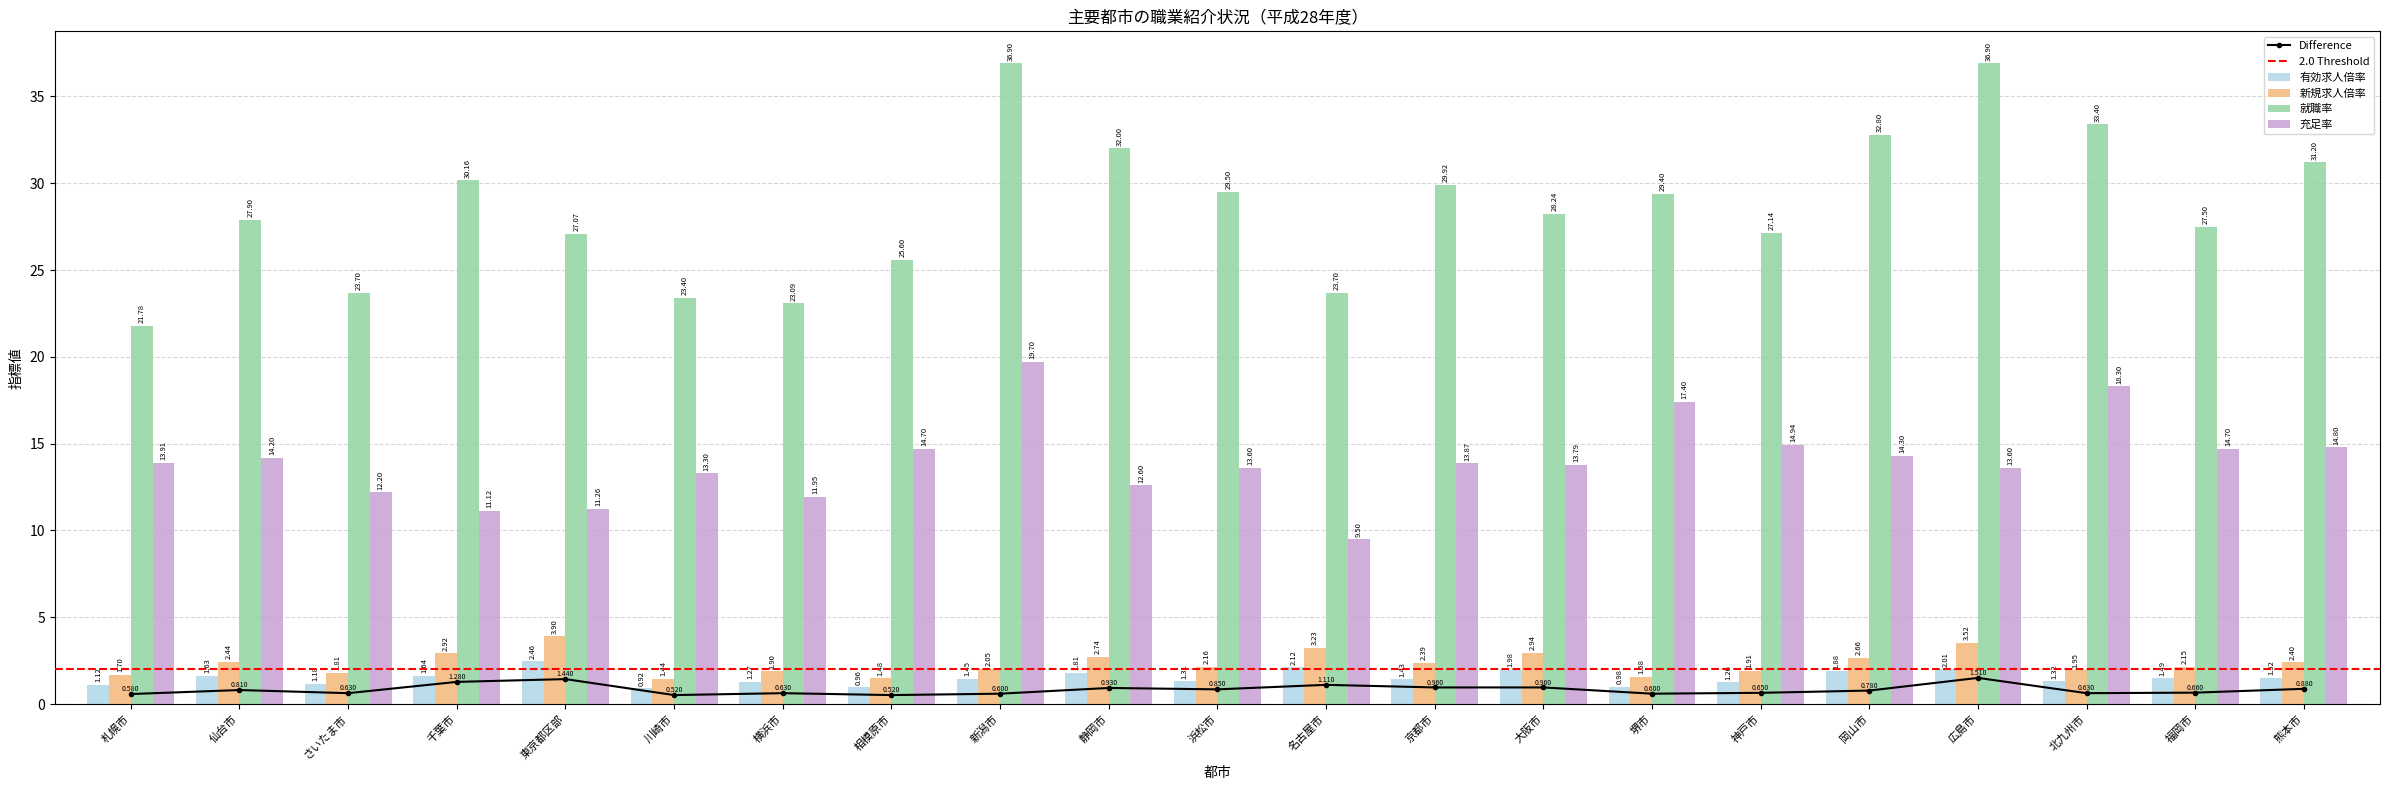

Is it true that 充足率 equals 14.7 at 福岡市?

True